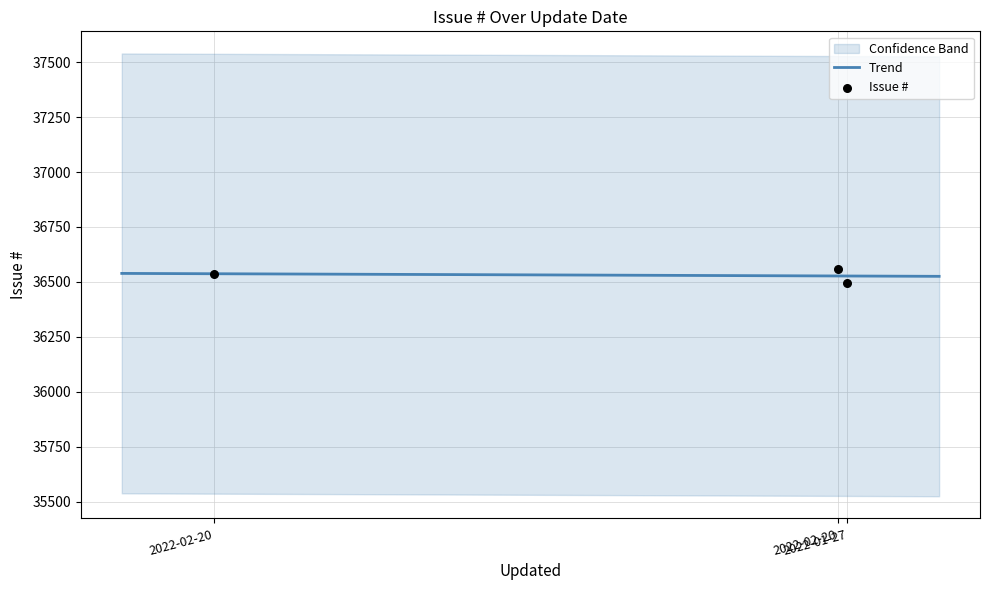

Approximately how many times larger is the value at 2022-02-20 compared to 2022-01-27?

1.0